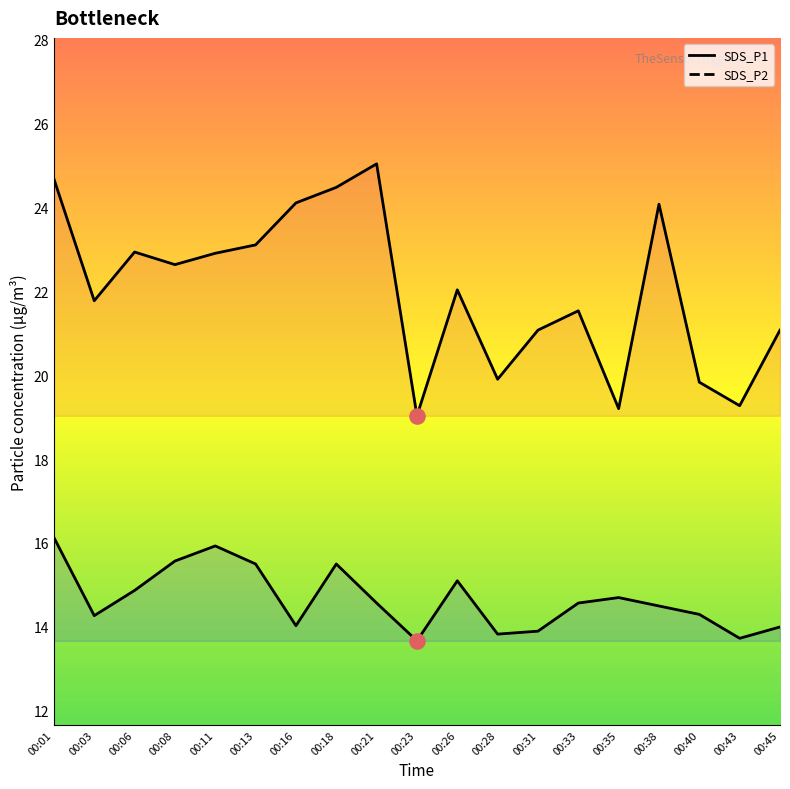

At which category is the sum across all series the highest?

00:01